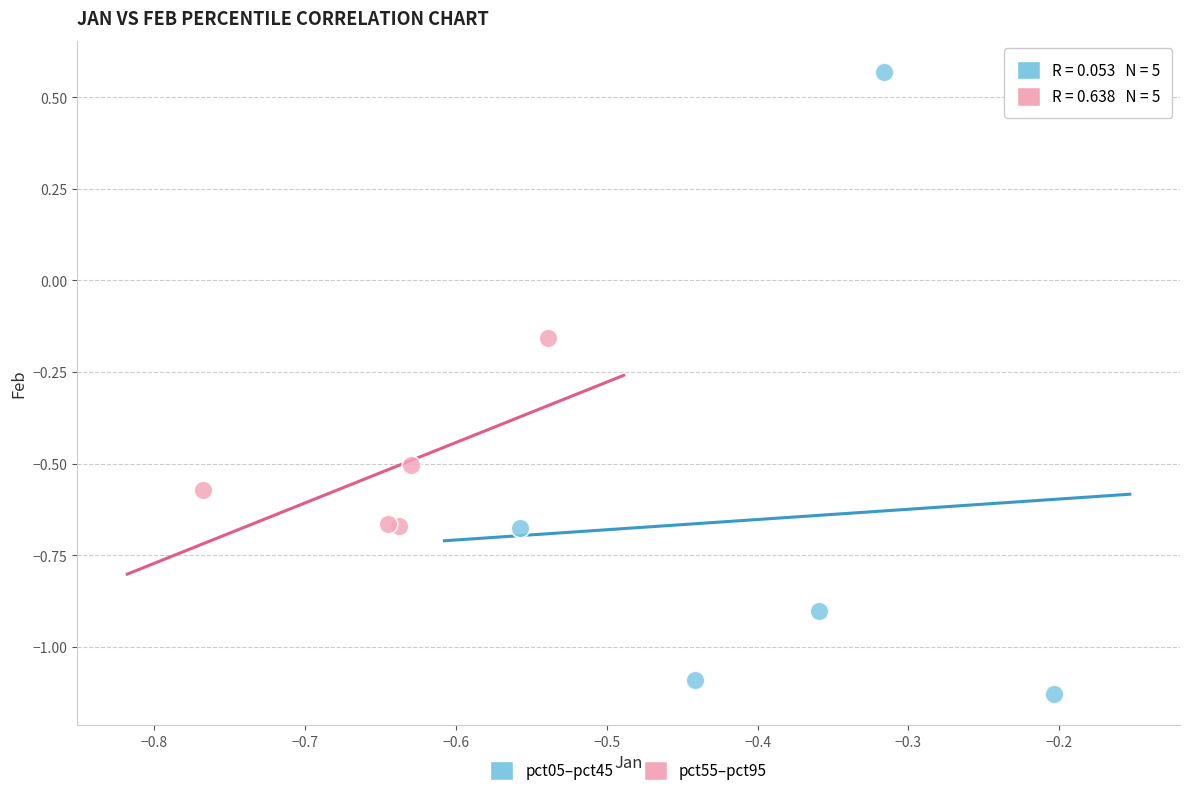

Which series reaches the minimum Y coordinate?

pct05–pct45